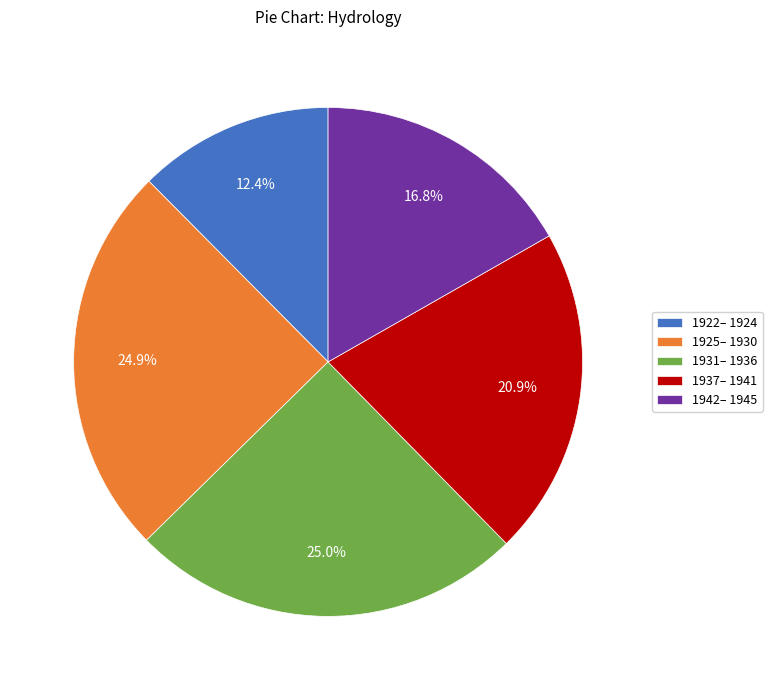

Count the number of slices in the pie.

5